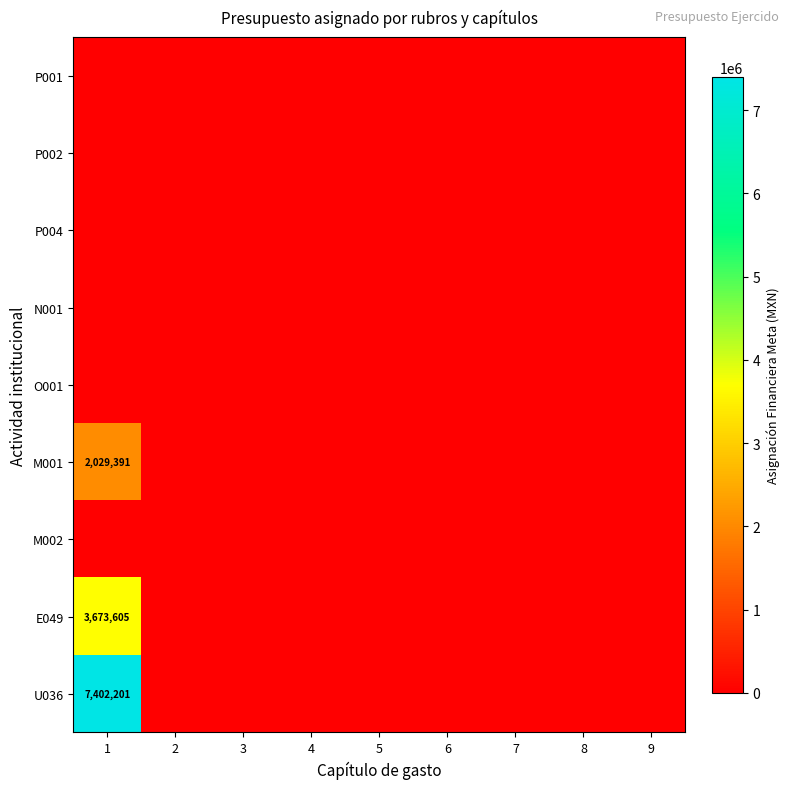

How many data points in M001 are above 0?

1